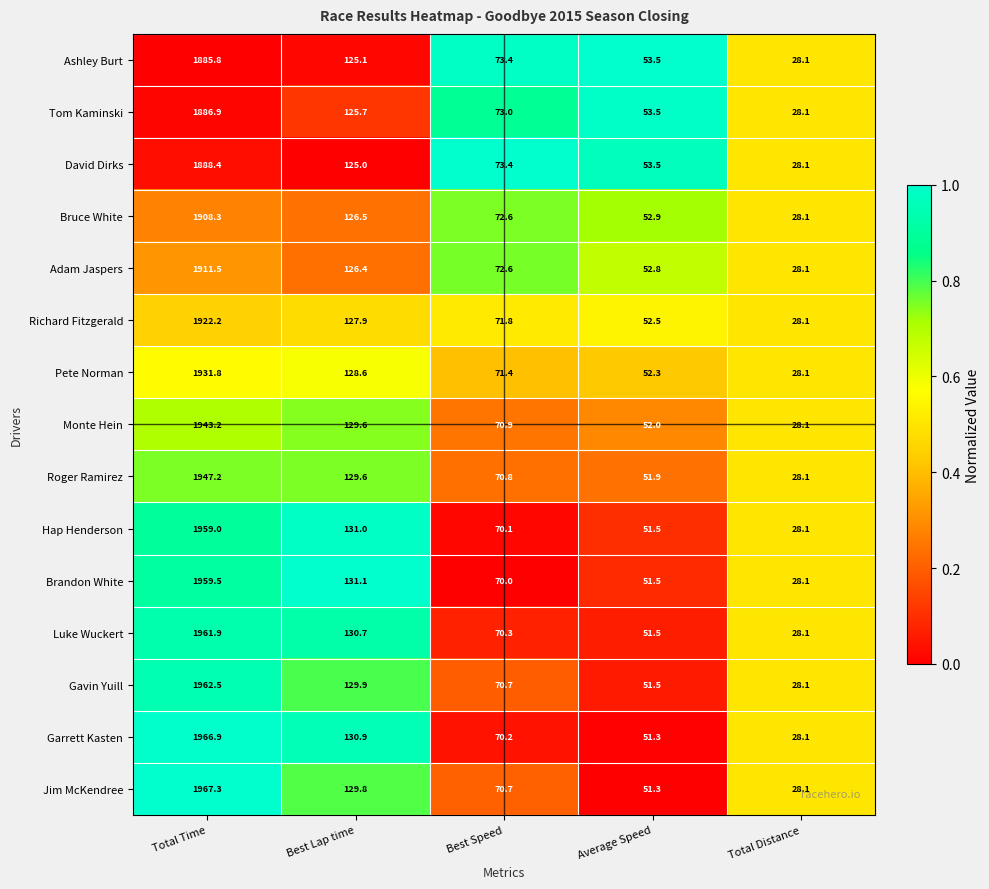

How many series are shown in this chart?

15